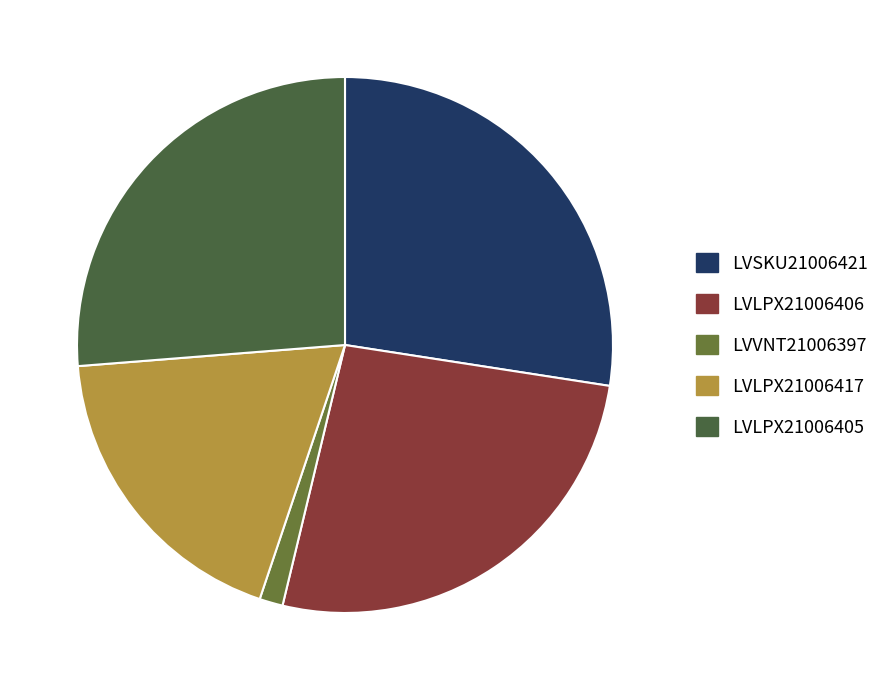

To the nearest percent, what percentage of the pie is LVLPX21006405?

26%